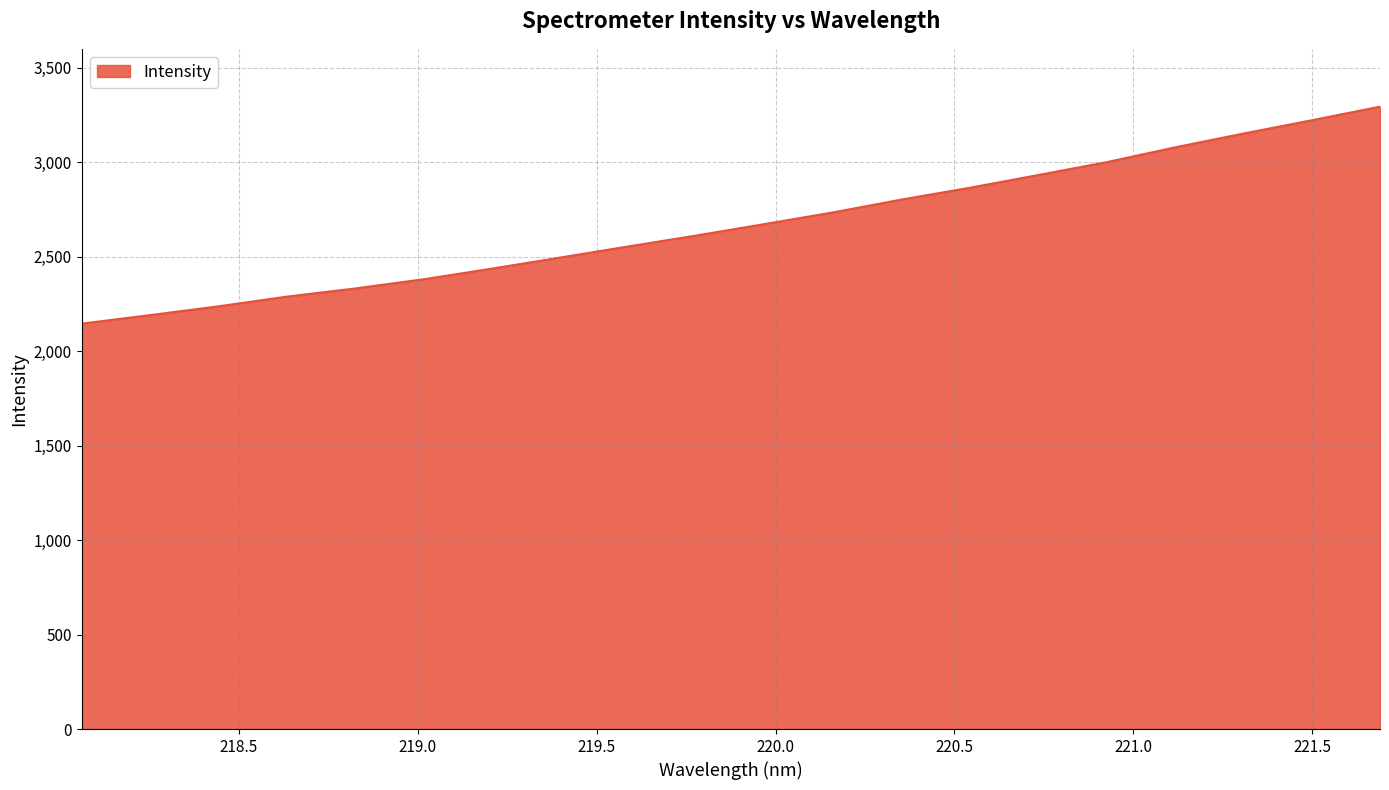

What is the greatest value displayed?

3294.0